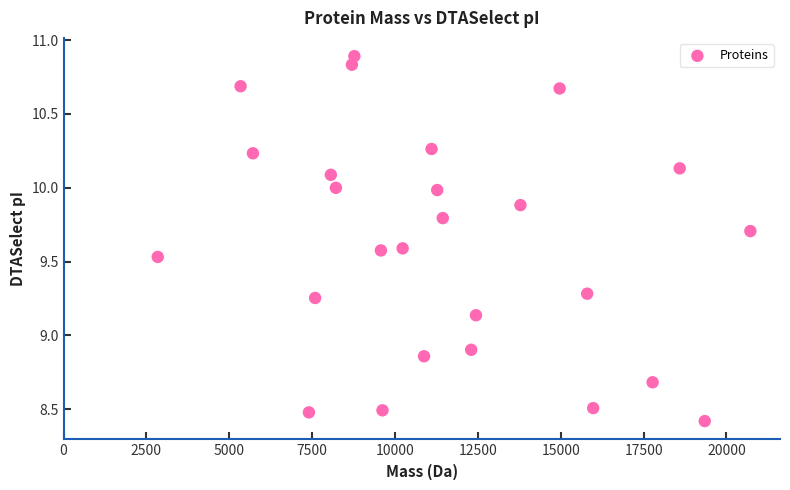

What is the range of X values (max minus min)?

17878.1